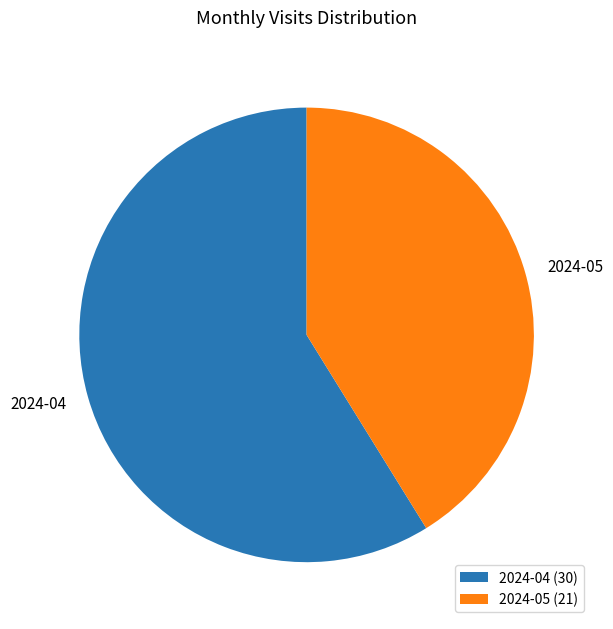

How many slices are in this pie chart?

2